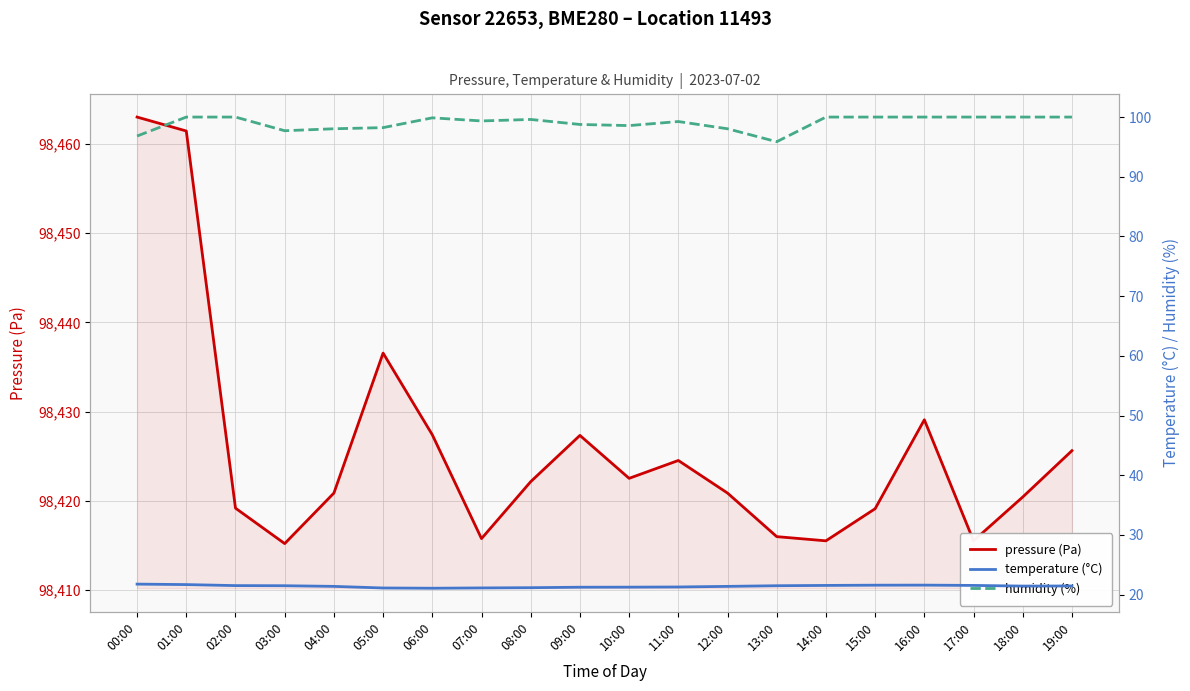

At which category does pressure (Pa) reach its first local peak?

05:00